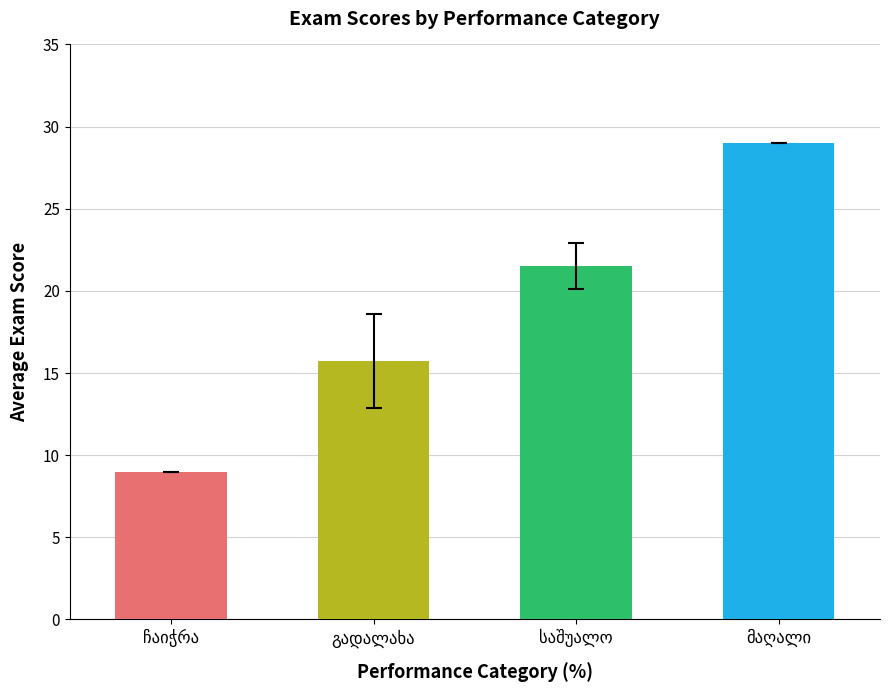

Does the chart contain stacked bars?

No